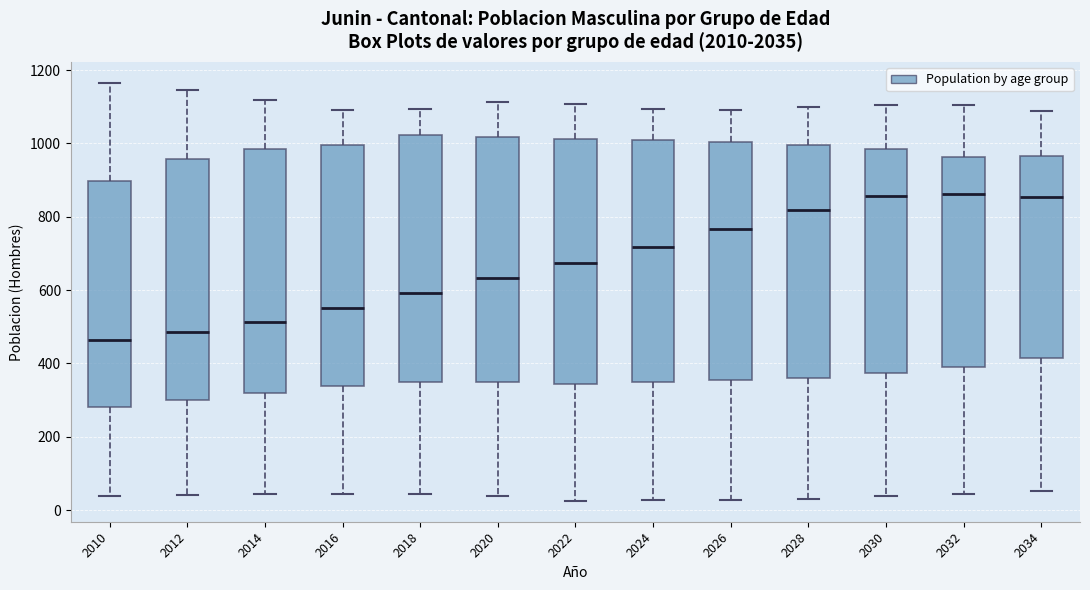

Which box's median line is the lowest?

2010